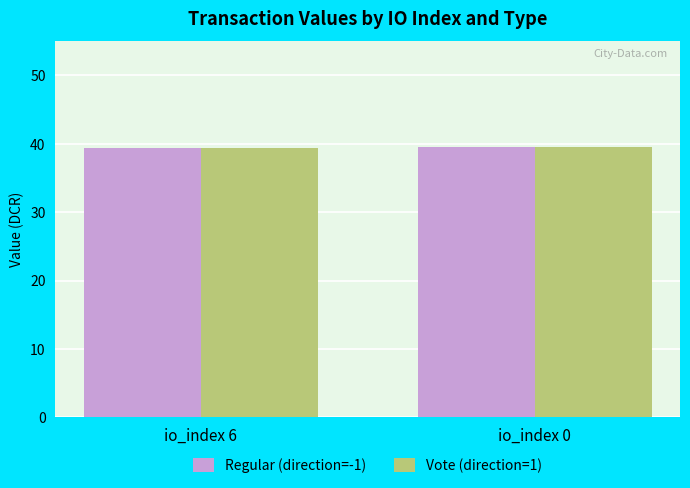

What is the minimum value for Vote (direction=1)?

39.4